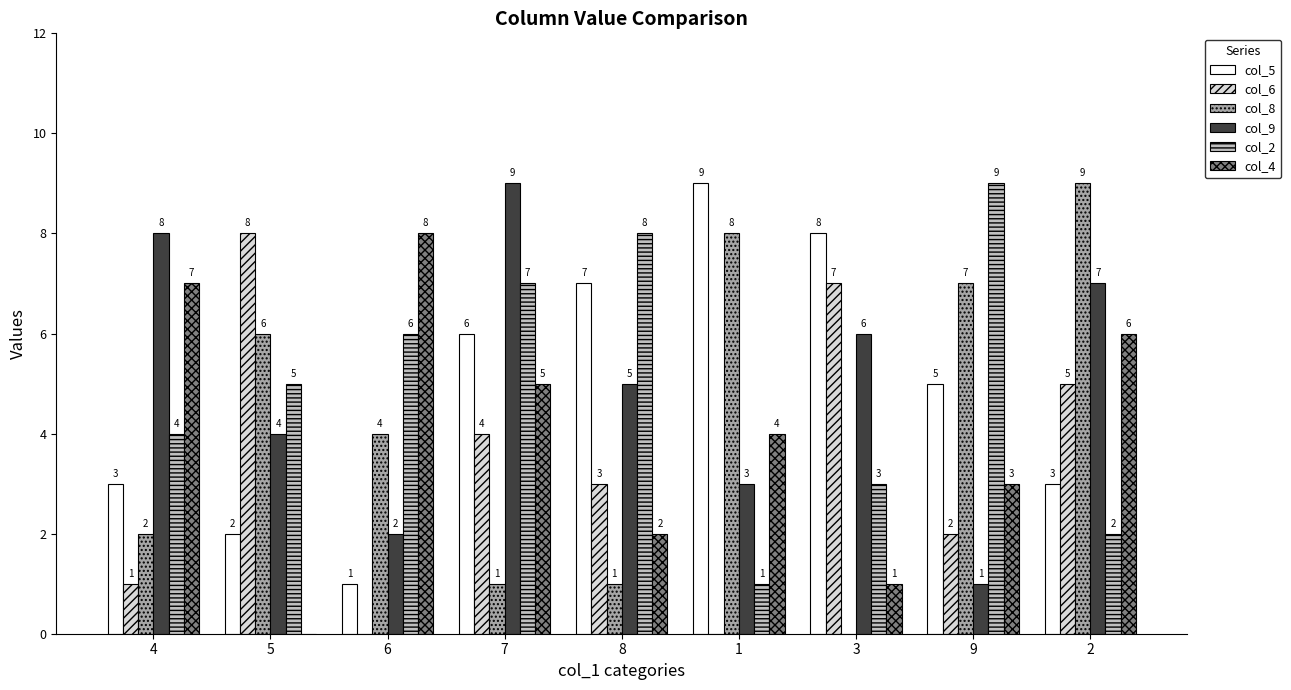

True or false: col_9 has a value of 6 at 3.

True